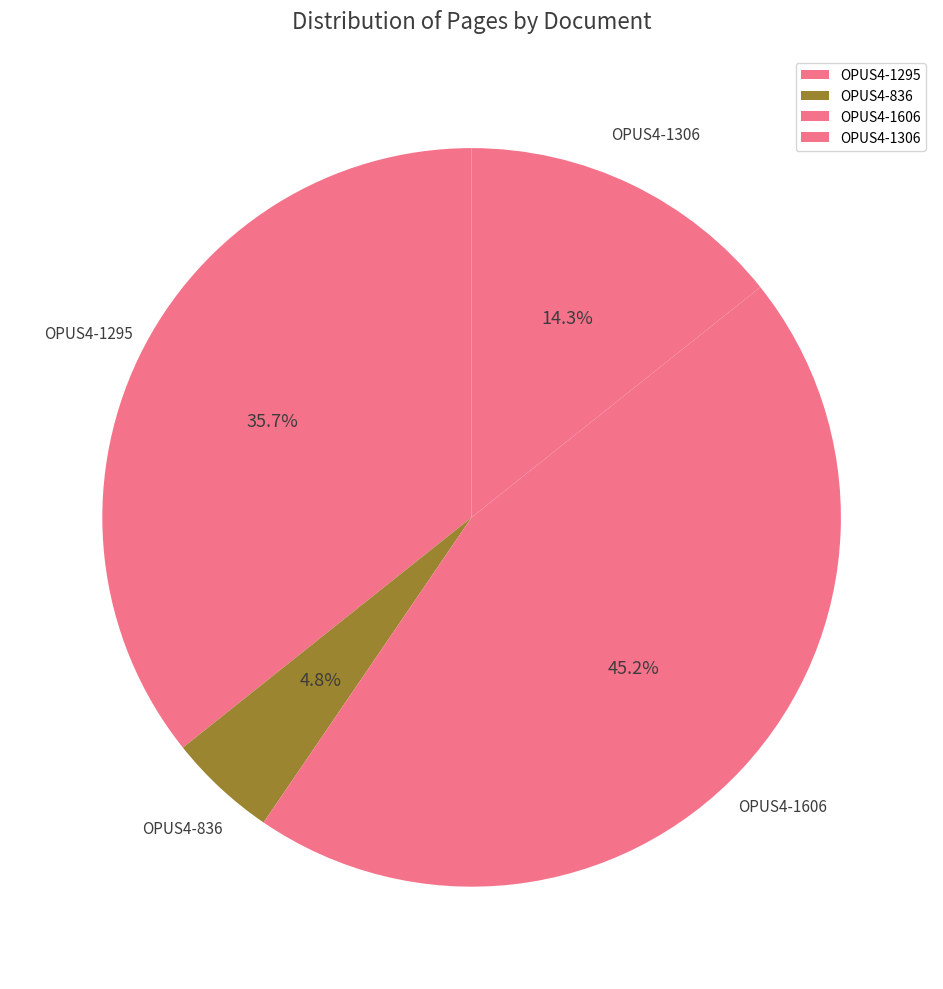

Which slice is the smallest?

OPUS4-836